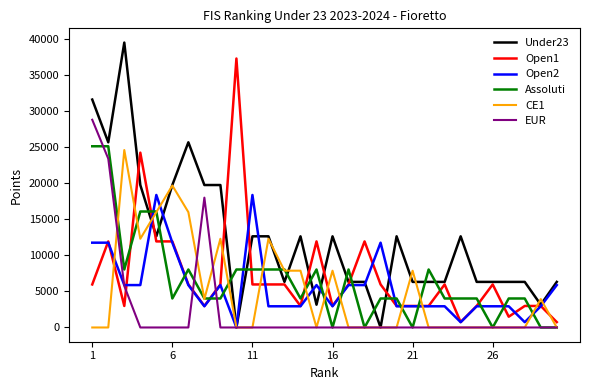

After their last crossing, which series has the higher values: Assoluti or Under23?

Under23